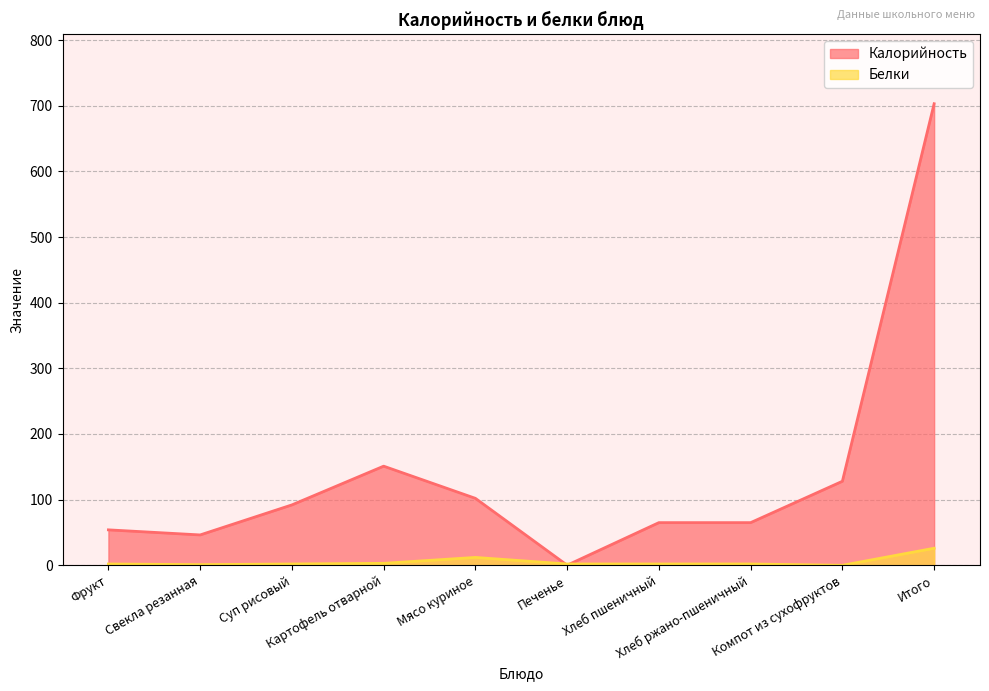

True or false: Калорийность has a value of 0.2 at Печенье.

True